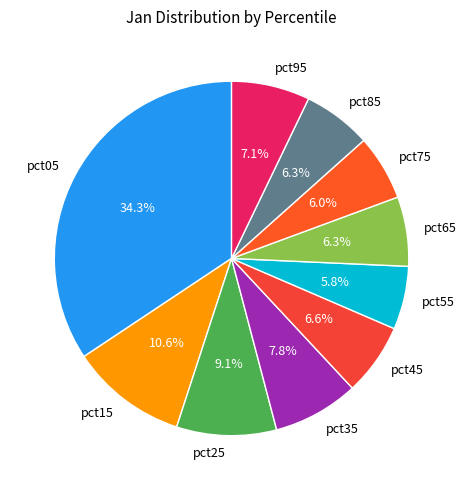

Between pct85 and pct05, which is larger?

pct05